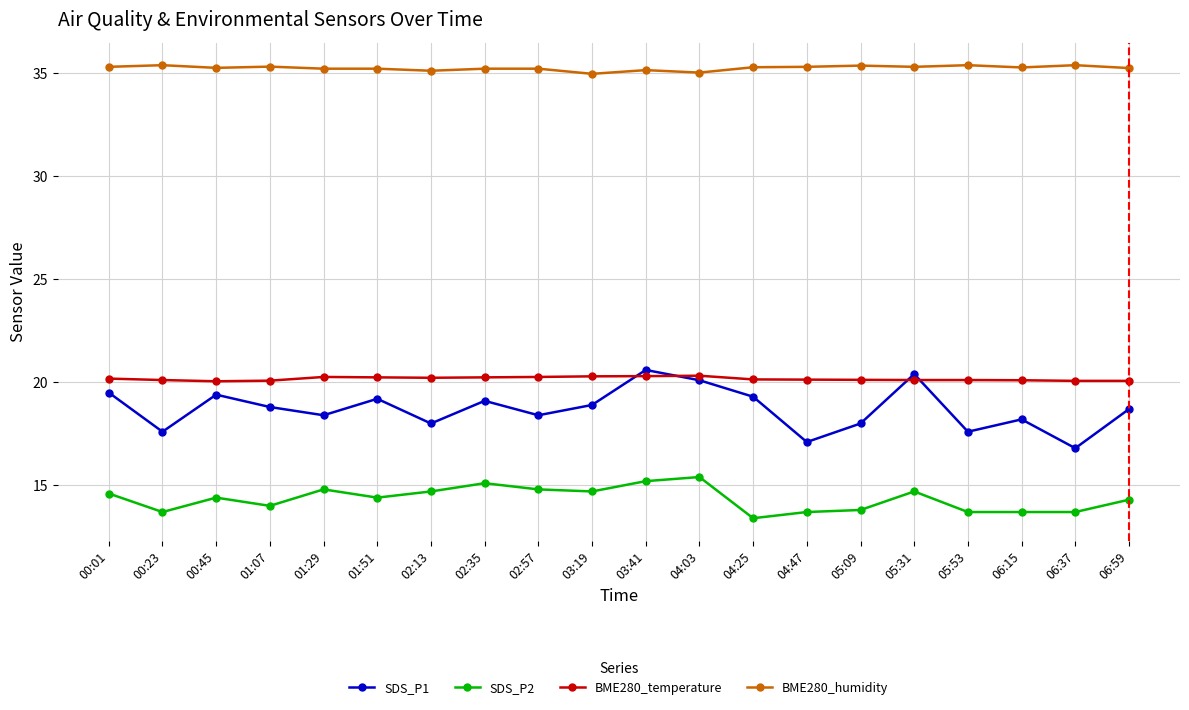

Rank the series at 01:29 from lowest to highest value.

SDS_P2, SDS_P1, BME280_temperature, BME280_humidity